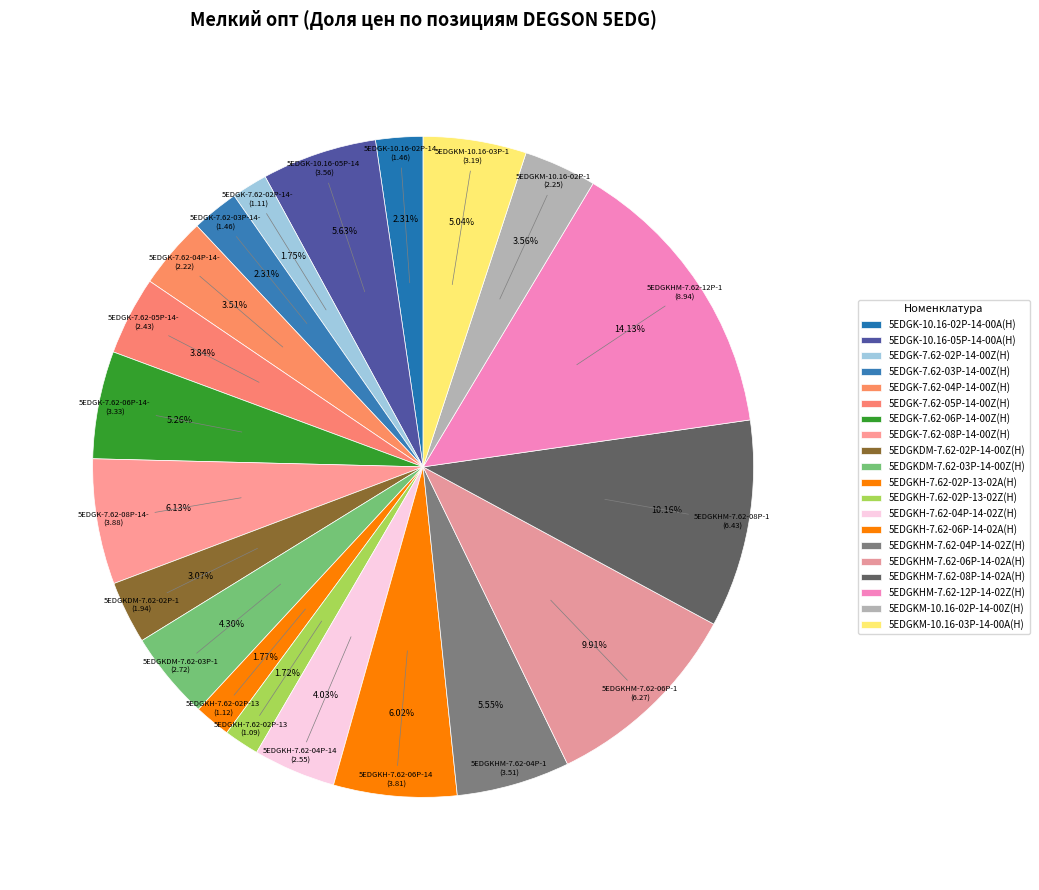

What is the smallest slice in the pie chart?

5EDGKH-7.62-02P-13-02Z(H)